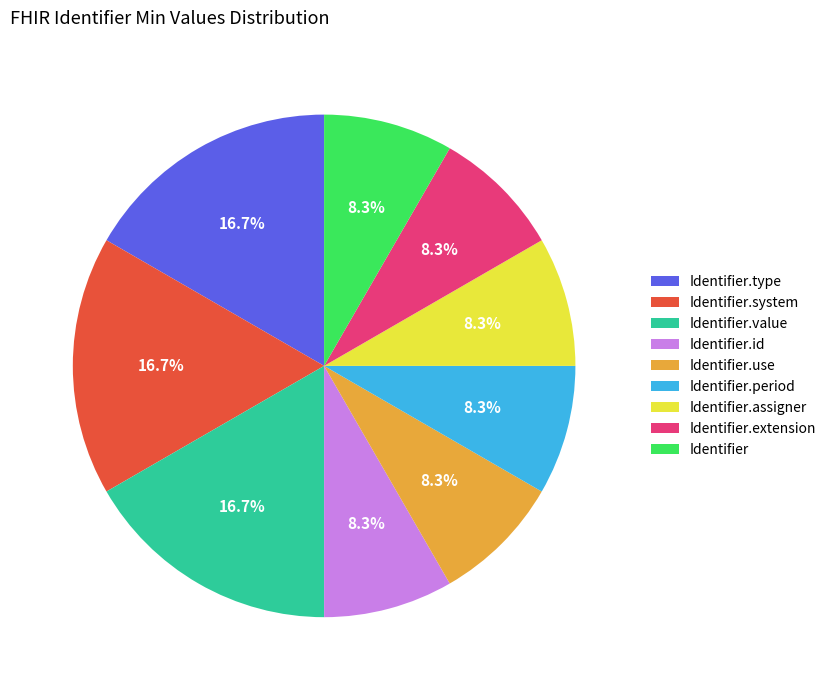

To the nearest percent, what is the combined percentage of Identifier.system and Identifier.id?

25%